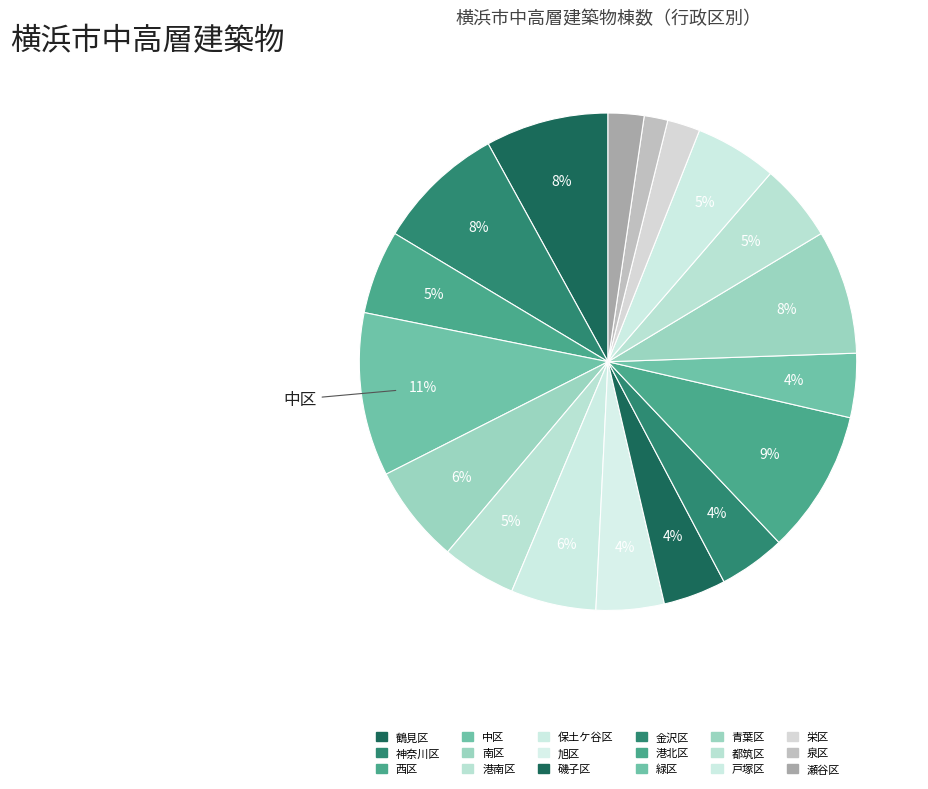

Is it true that 栄区 is 2% of the pie?

True